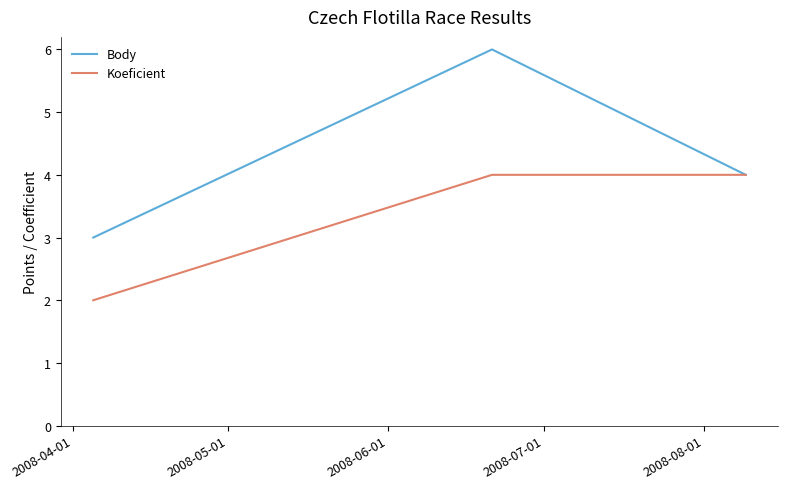

List the series in order of their overall mean, lowest first.

Koeficient, Body